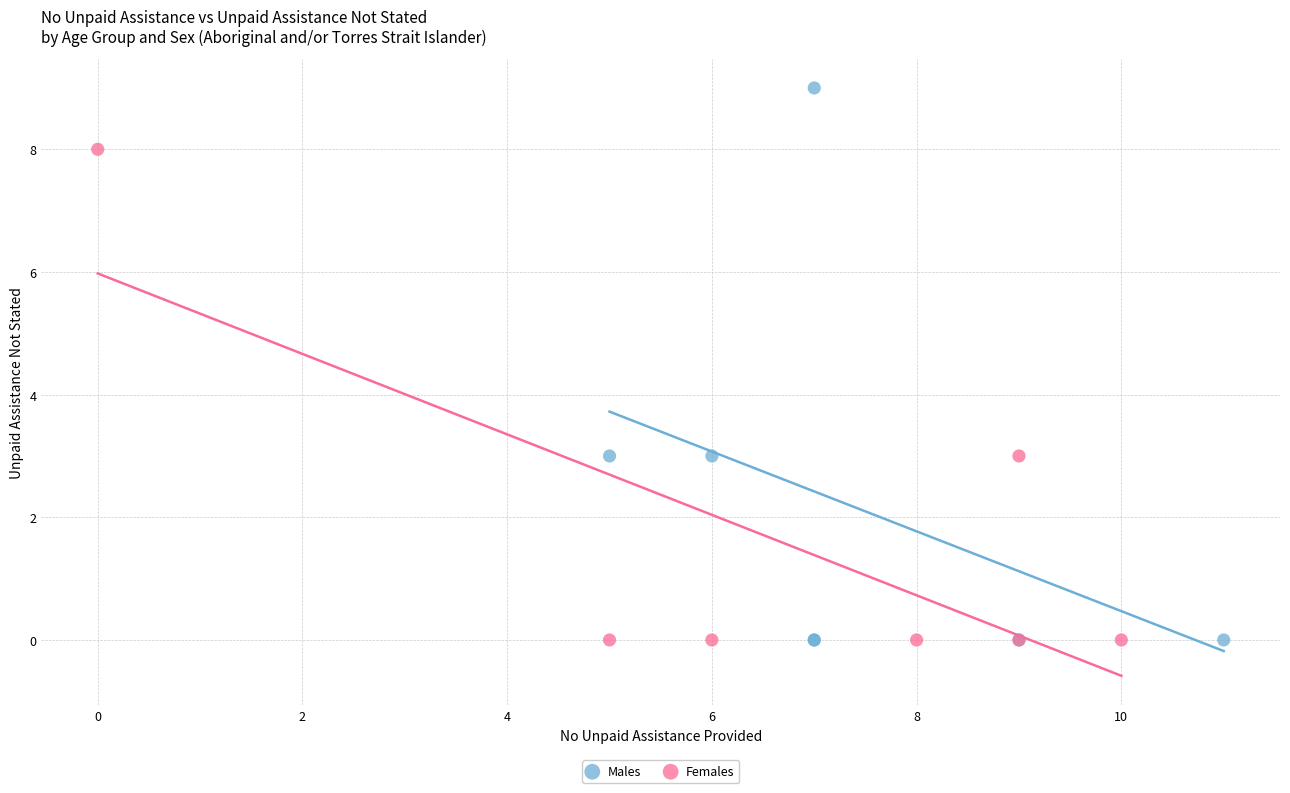

Which series has the largest Y range (max minus min)?

Males